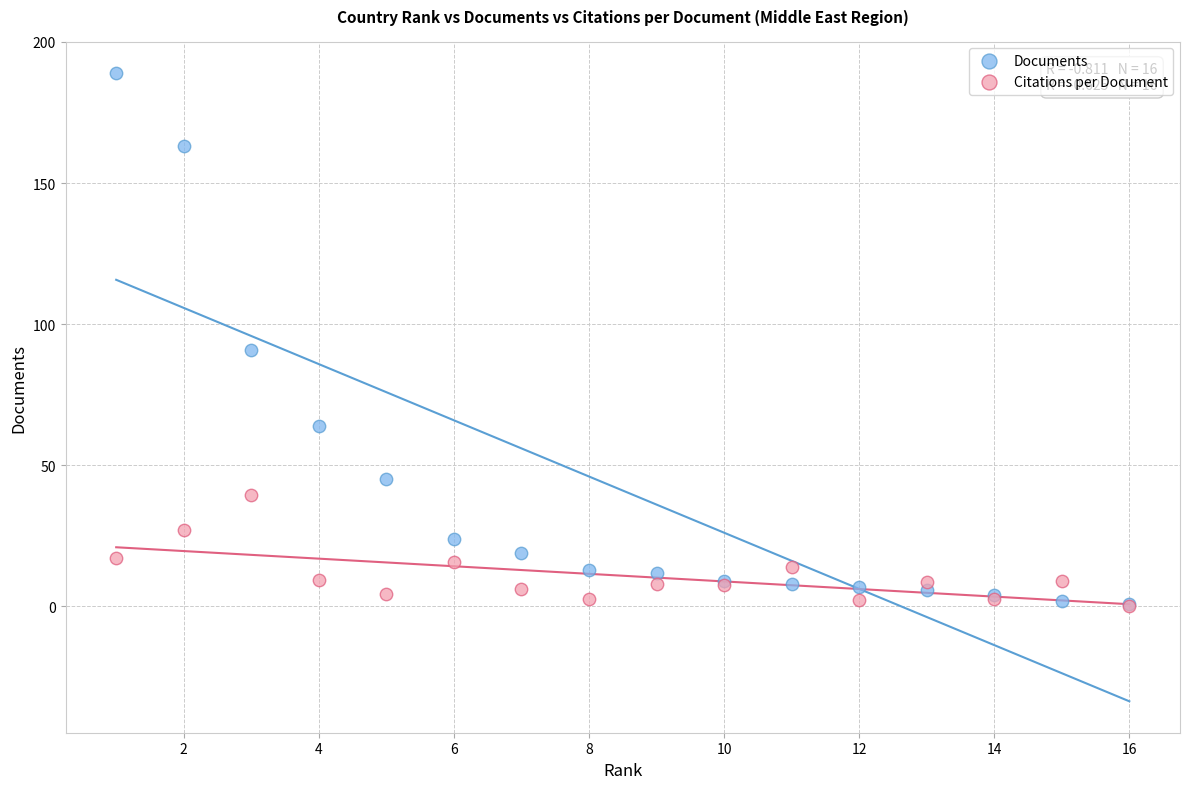

Across all series, what Y value is closest to 94?

91.0